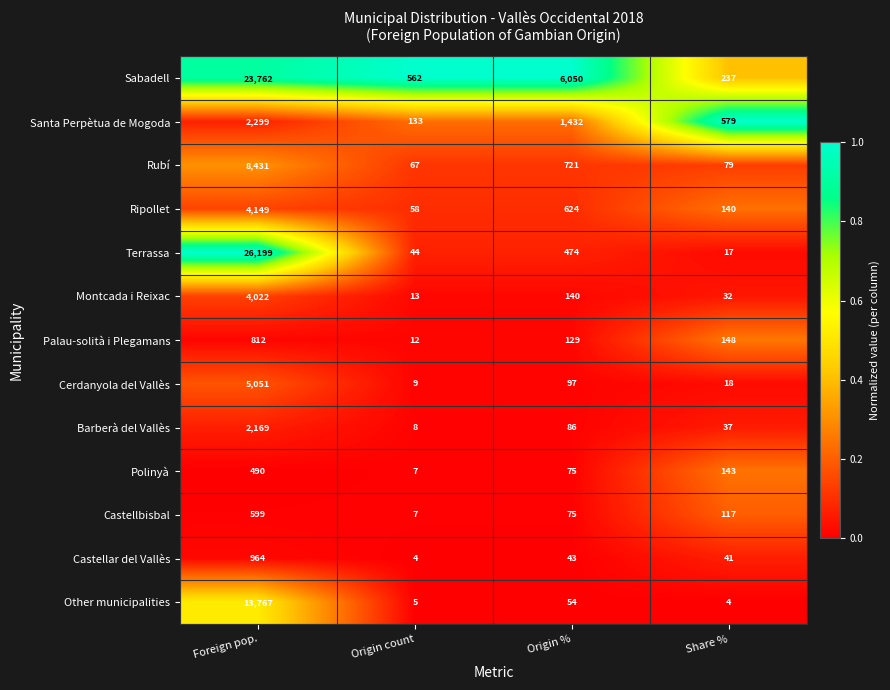

How many series are shown in this chart?

13